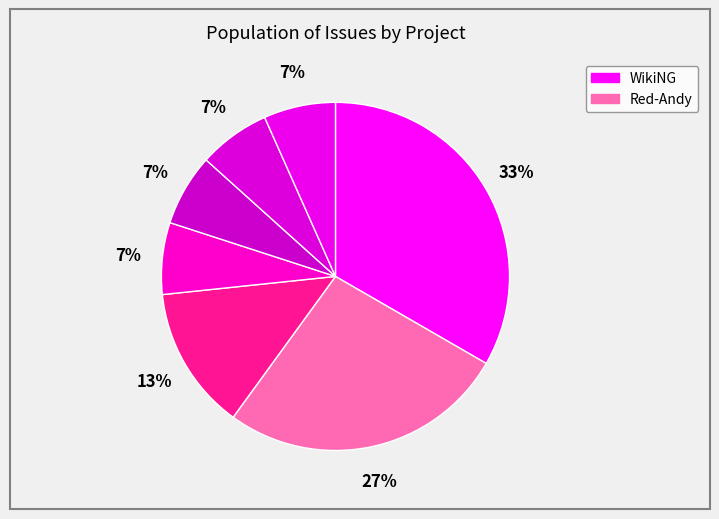

Count the number of slices in the pie.

7